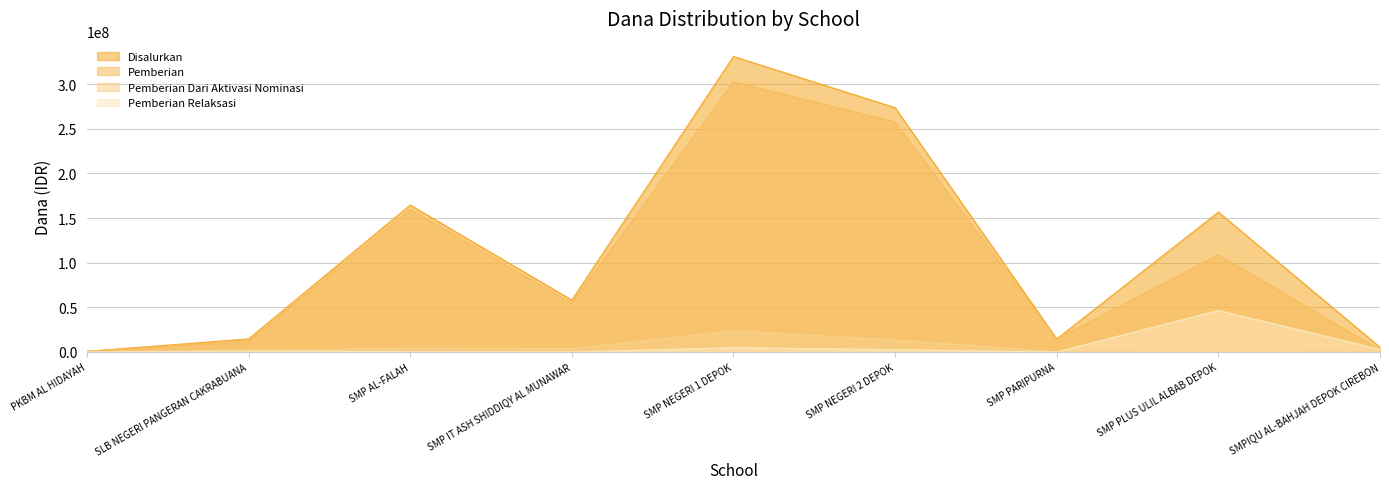

How many data points in Pemberian Relaksasi are above 1125000?

4